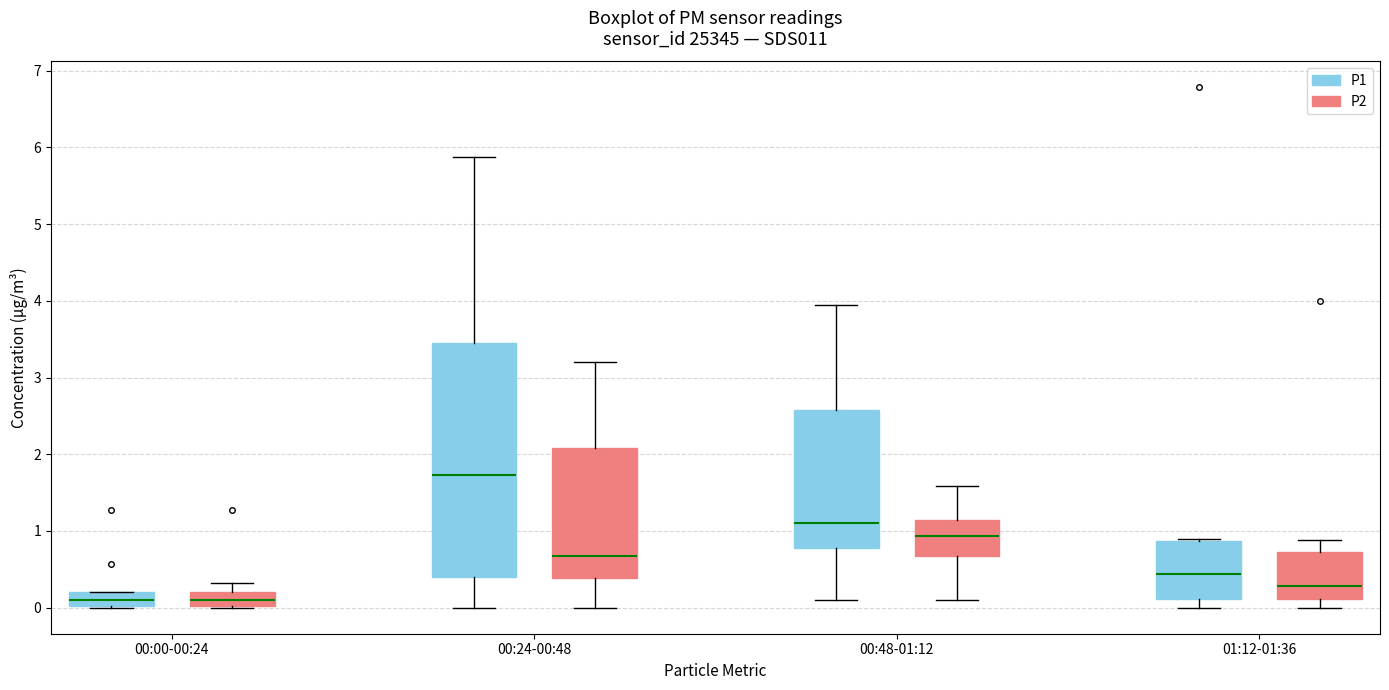

Reading left to right, read every box against the y-axis: the position of its median line, the range the box covers, and the ends of its whiskers. The values are not printed on the chart, so give them approximately, as read against the axis.

00:00-00:24 (P1): median 0.1, box 0.0 to 0.2, whiskers 0.0 to 0.2
00:00-00:24 (P2): median 0.1, box 0.0 to 0.2, whiskers 0.0 to 0.3
00:24-00:48 (P1): median 1.7, box 0.4 to 3.4, whiskers 0.0 to 5.9
00:24-00:48 (P2): median 0.7, box 0.4 to 2.1, whiskers 0.0 to 3.2
00:48-01:12 (P1): median 1.1, box 0.8 to 2.6, whiskers 0.1 to 4.0
00:48-01:12 (P2): median 0.9, box 0.7 to 1.1, whiskers 0.1 to 1.6
01:12-01:36 (P1): median 0.4, box 0.1 to 0.9, whiskers 0.0 to 0.9
01:12-01:36 (P2): median 0.3, box 0.1 to 0.7, whiskers 0.0 to 0.9